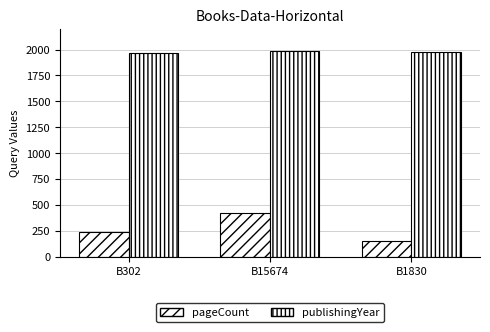

Rank the series by their average value, from lowest to highest.

pageCount, publishingYear